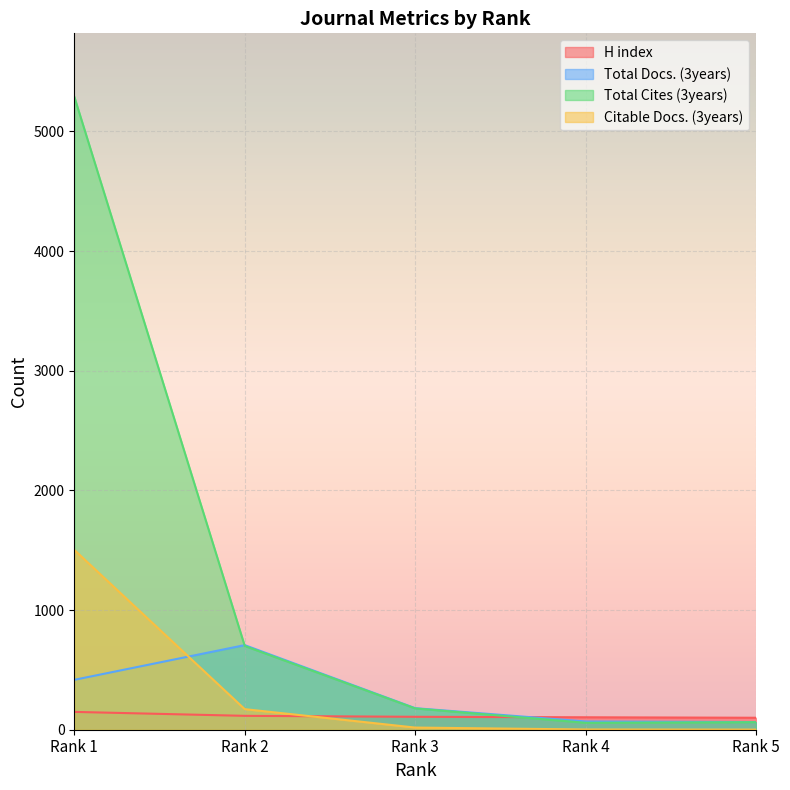

Reading left to right, transcribe all the data shown in this chart.

H index: 149	116	108	104	100
Total Docs. (3years): 417	707	180	69	64
Total Cites (3years): 5291	700	178	58	63
Citable Docs. (3years): 1503	172	18	2	1